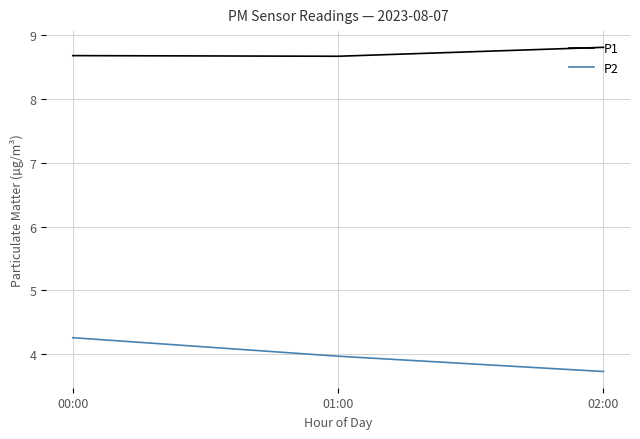

What is the average value of the P1 series?

8.7